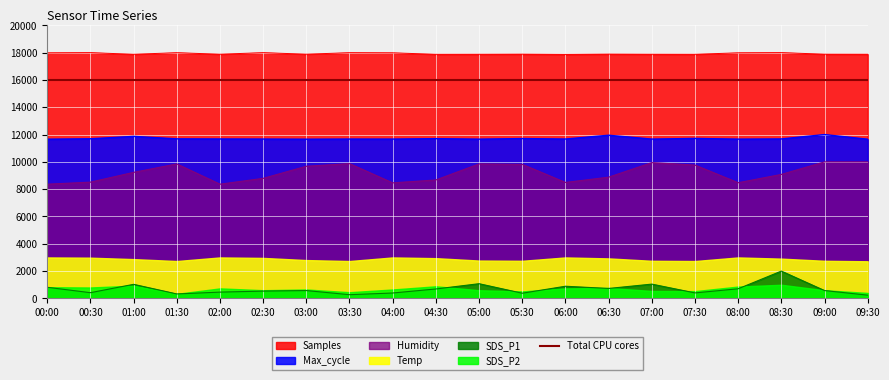

True or false: SDS_P1 and Samples cross at least once.

False